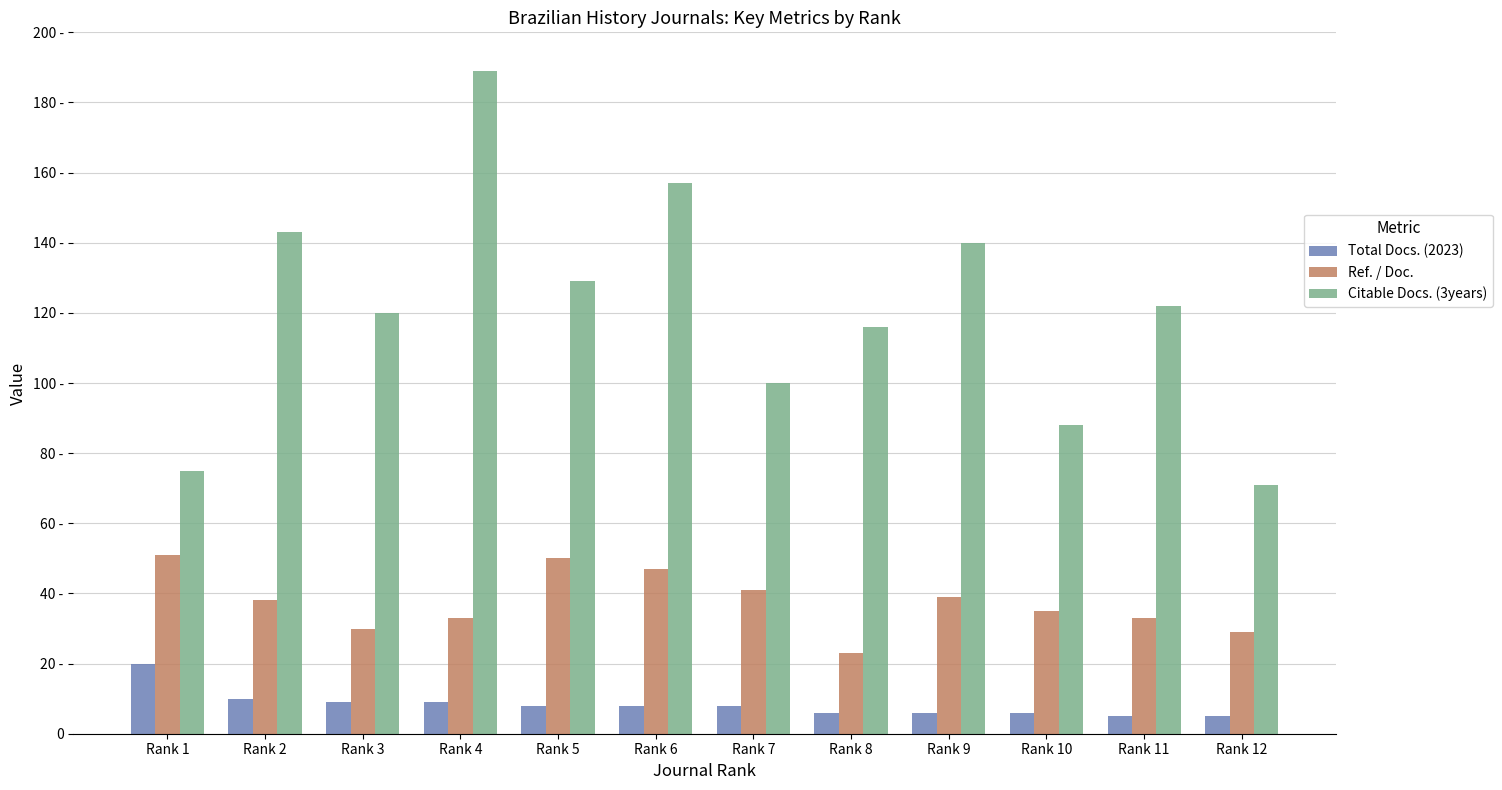

At which category is the sum across all series the highest?

Rank 4